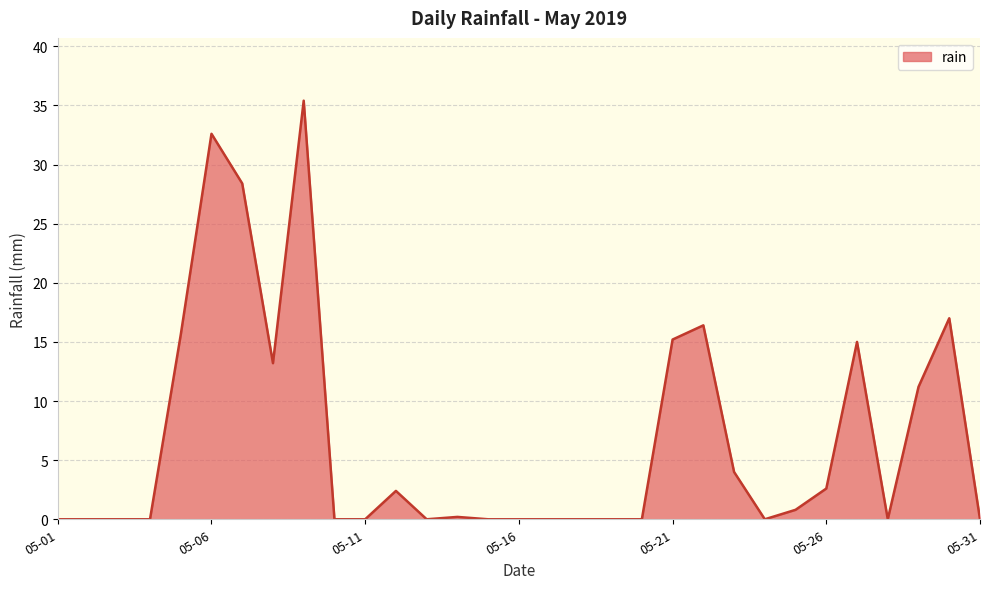

What is the difference between the maximum and minimum values?

35.4